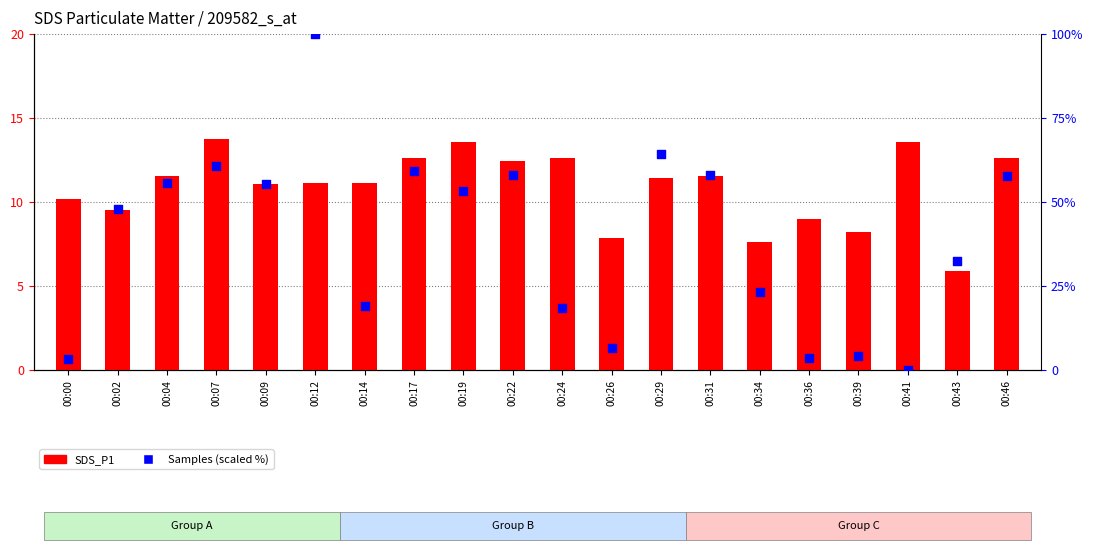

What is the total value across all series at 00:24?

31.1